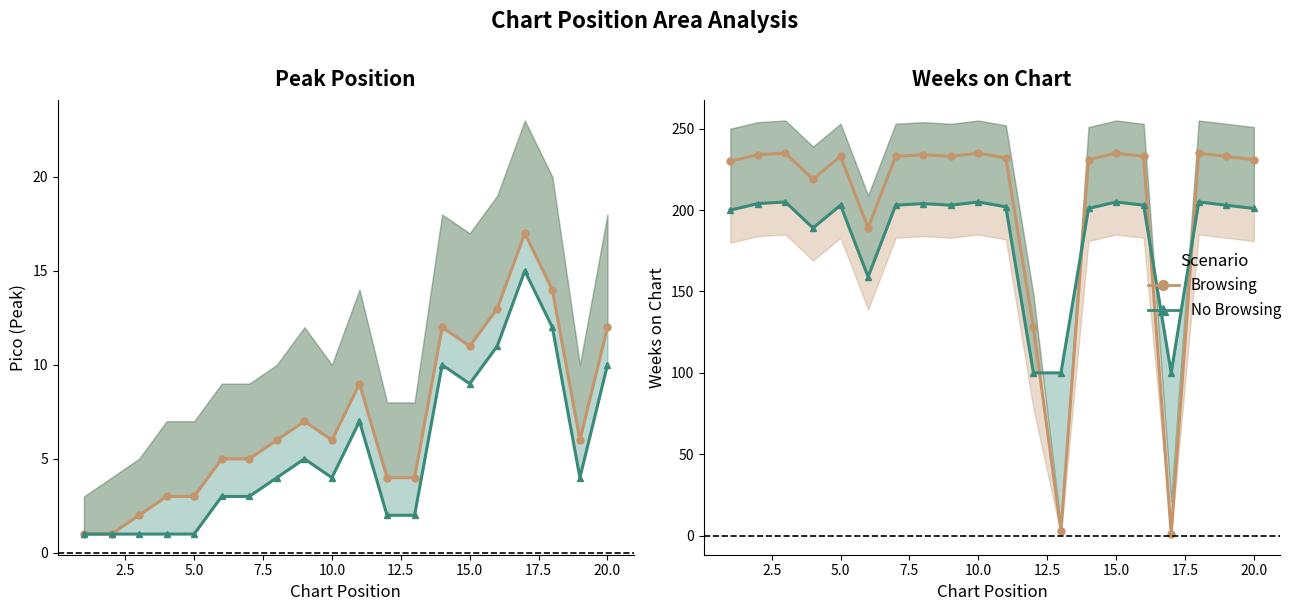

The Weeks on Chart series shows 98 at 12.5. True or false?

False